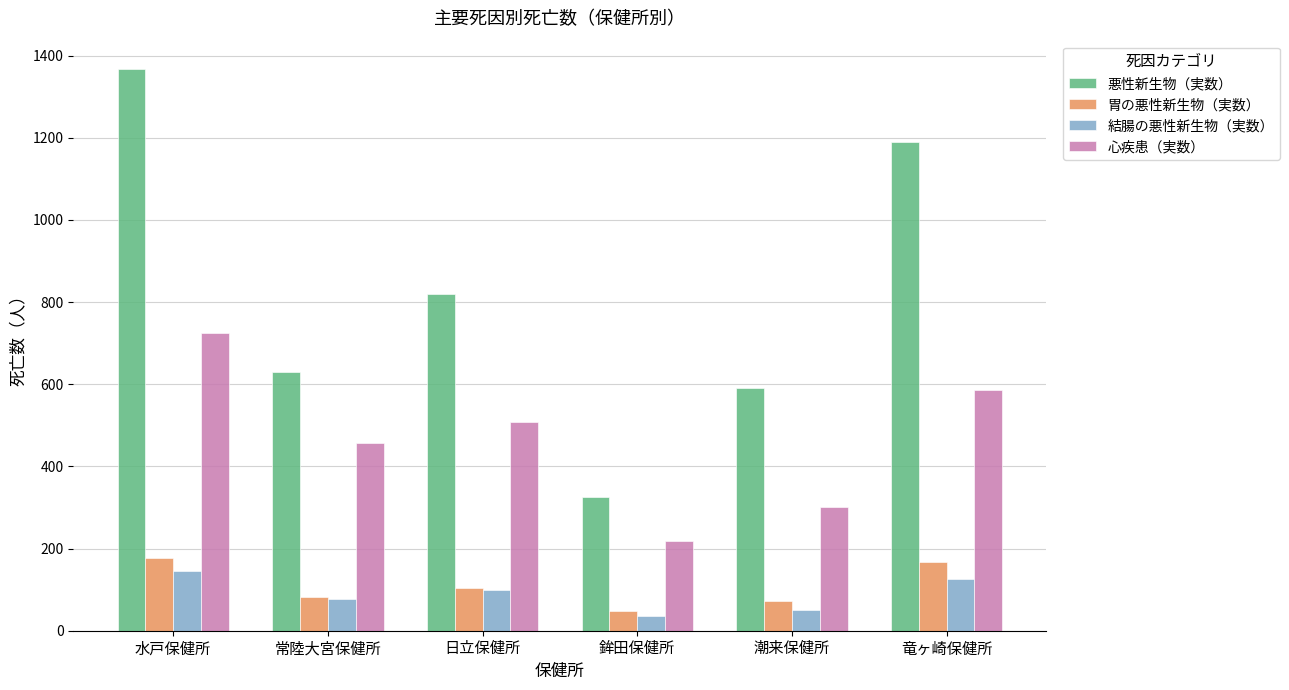

At which label does 結腸の悪性新生物（実数） reach its minimum?

鉾田保健所